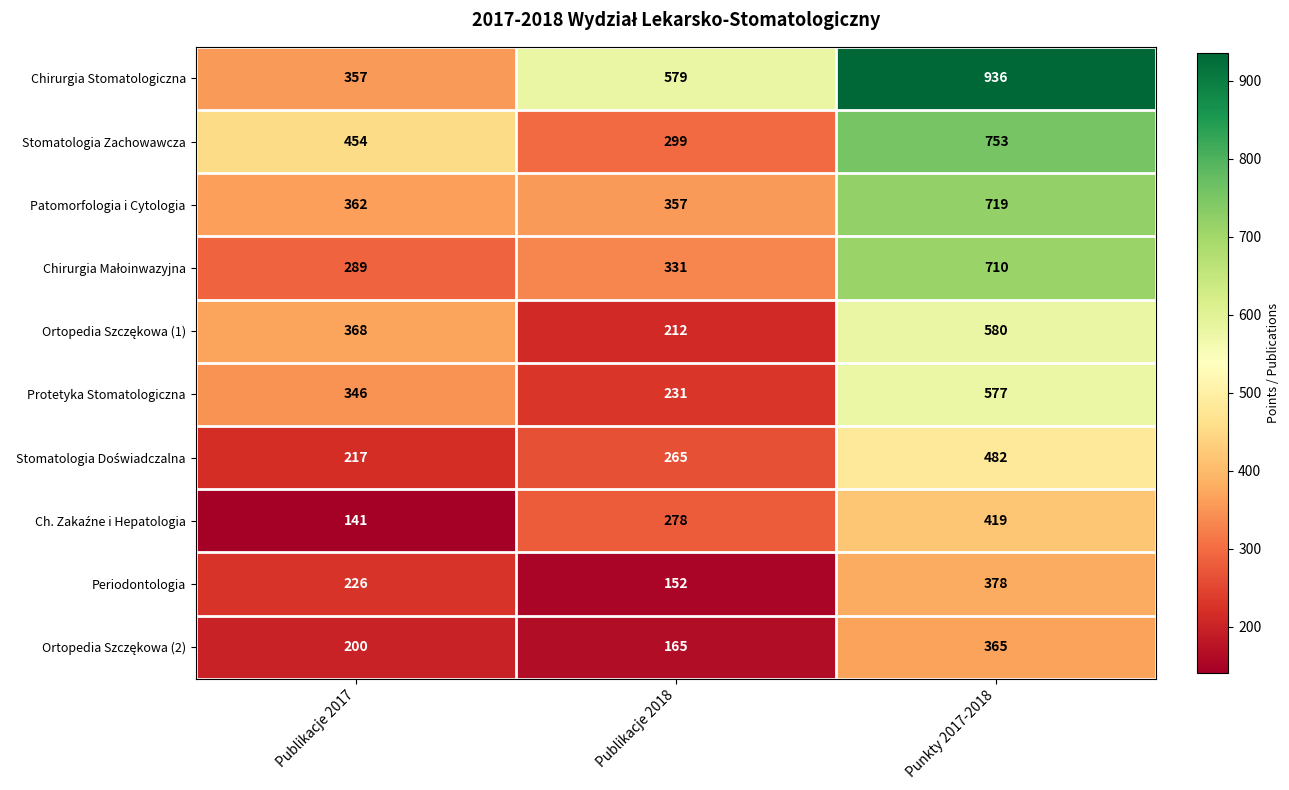

List the labels in order of Chirurgia Stomatologiczna value, largest first.

Punkty 2017-2018, Publikacje 2018, Publikacje 2017